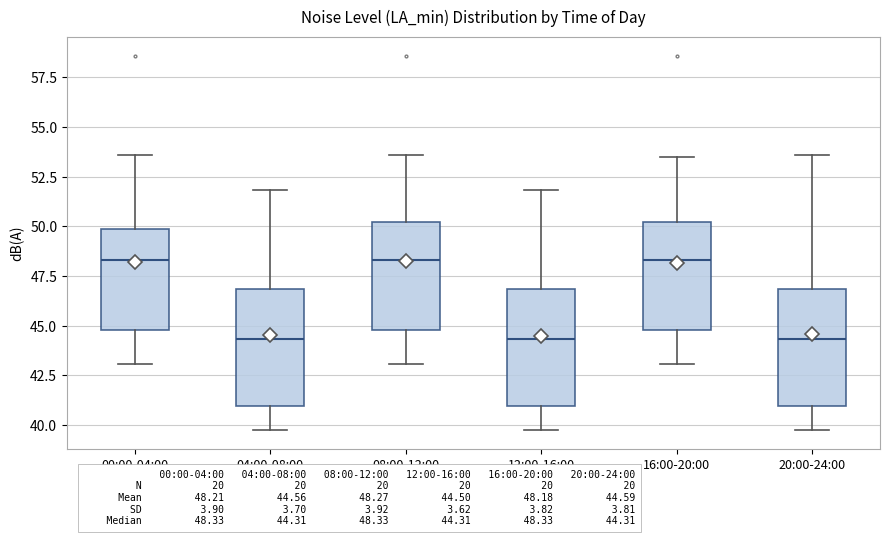

Reading left to right, transcribe this box plot: for each box, give where its median line is, the range the box spans, and where its two whiskers end, as read against the y-axis. The values are not printed on the chart, so give them approximately, as read against the axis.

00:00-04:00: median 48.5, box 45.0 to 50.0, whiskers 43.0 to 53.5
04:00-08:00: median 44.5, box 41.0 to 47.0, whiskers 39.5 to 52.0
08:00-12:00: median 48.5, box 45.0 to 50.0, whiskers 43.0 to 53.5
12:00-16:00: median 44.5, box 41.0 to 47.0, whiskers 39.5 to 52.0
16:00-20:00: median 48.5, box 45.0 to 50.0, whiskers 43.0 to 53.5
20:00-24:00: median 44.5, box 41.0 to 47.0, whiskers 39.5 to 53.5